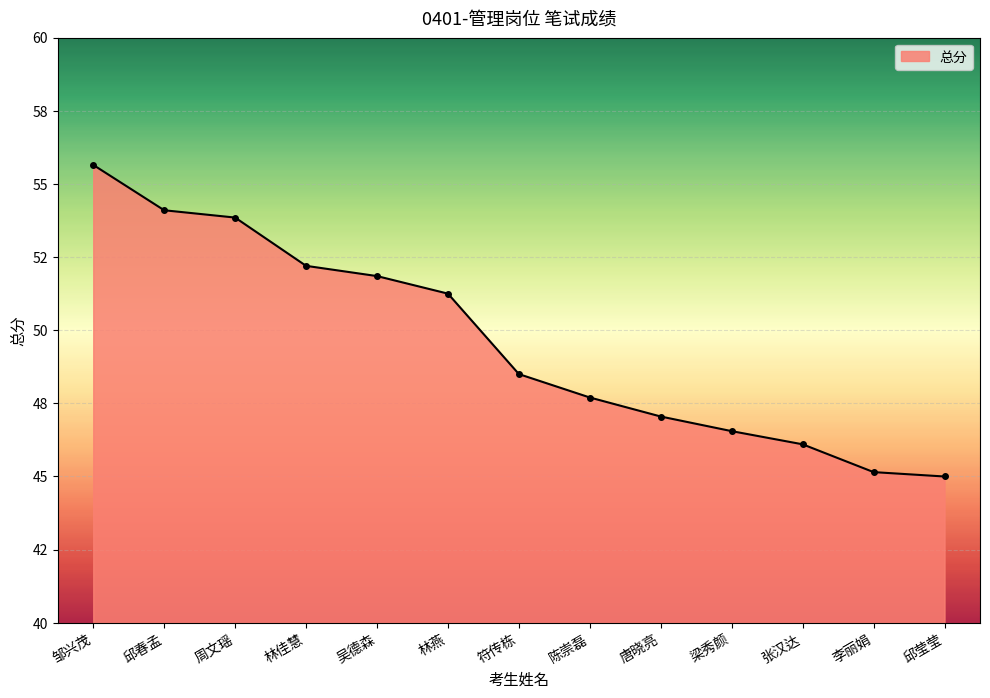

Is this an area chart (filled region under the line)?

Yes